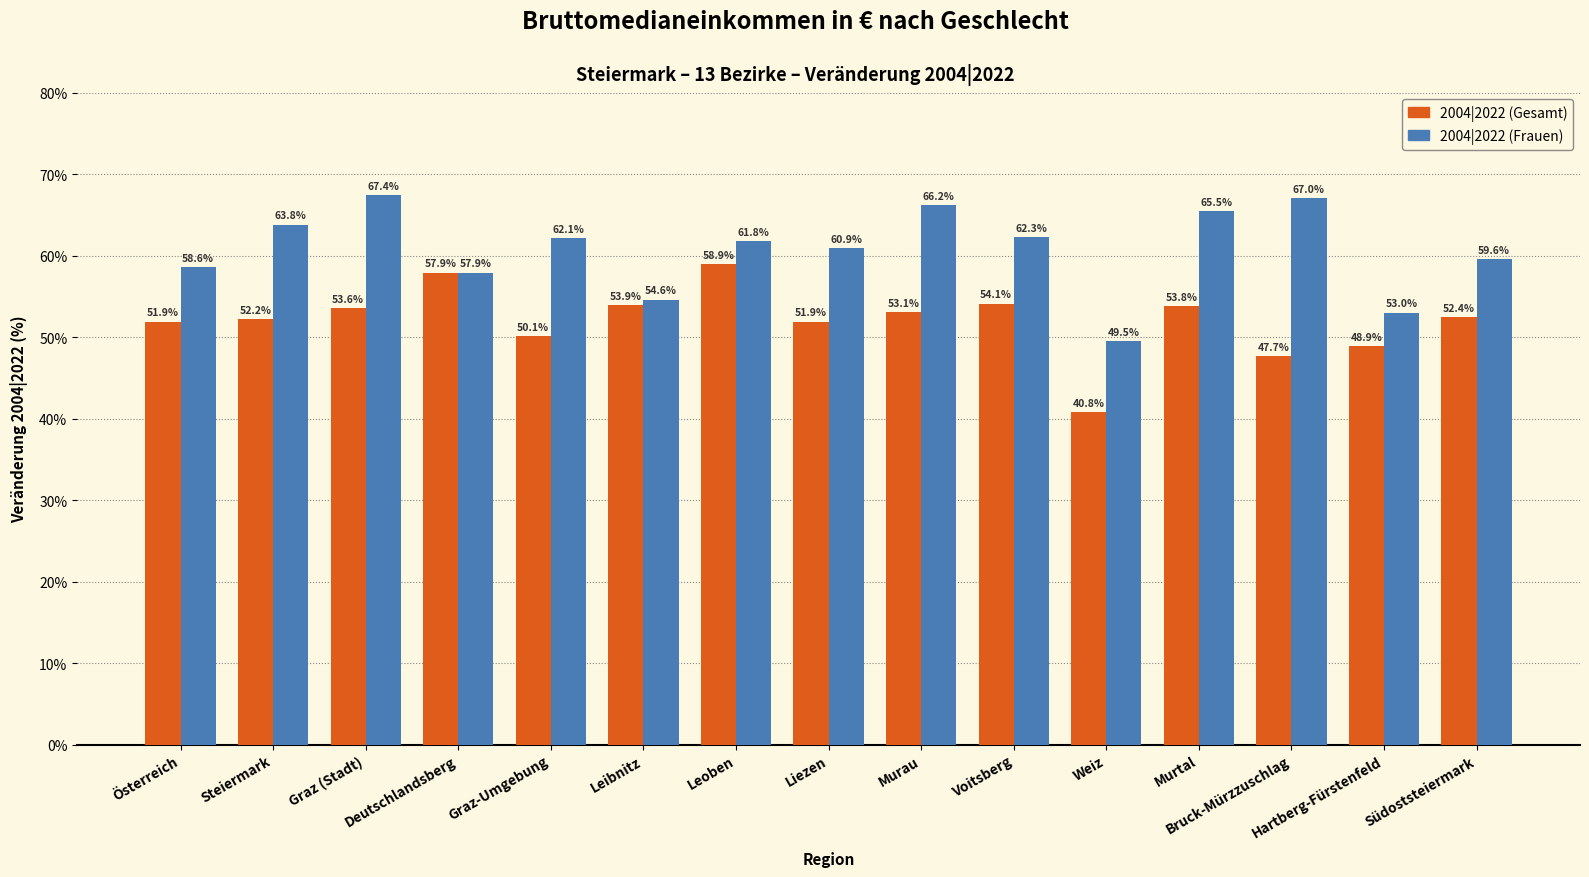

Which series has the largest total across all categories?

2004|2022 (Frauen)